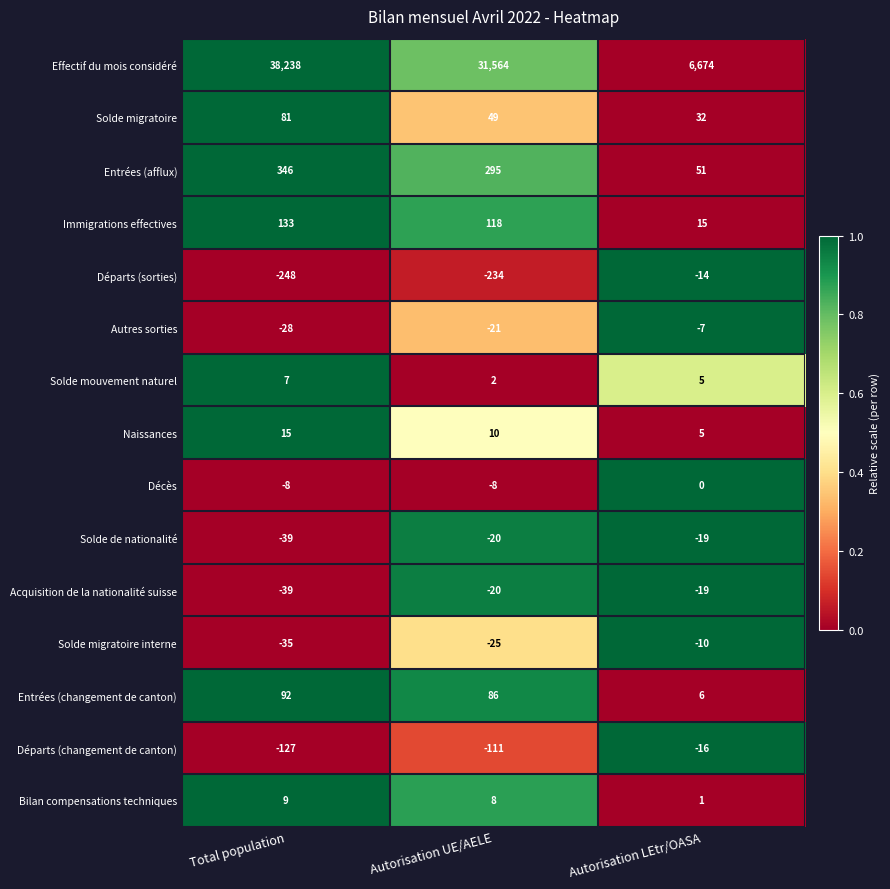

The value of Acquisition de la nationalité suisse at Autorisation LEtr/OASA is -19. True or false?

True